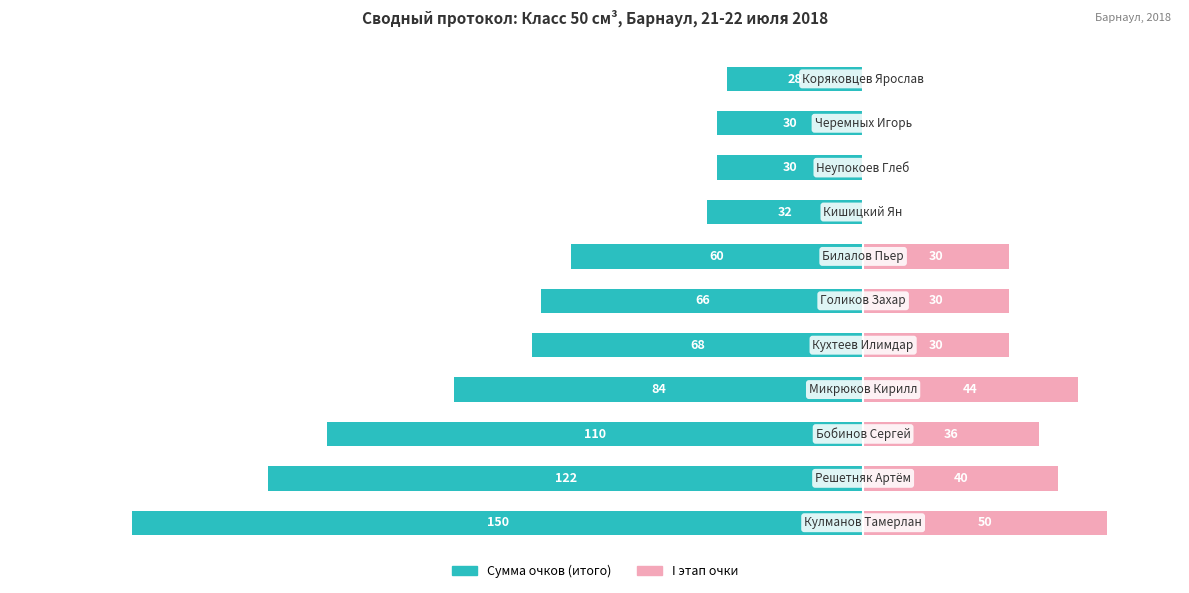

What is the value of the Сумма очков (итого) bar at the 1st from the left?

-150